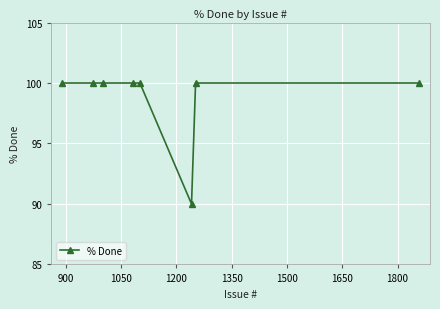

What is the maximum value shown in the chart?

100